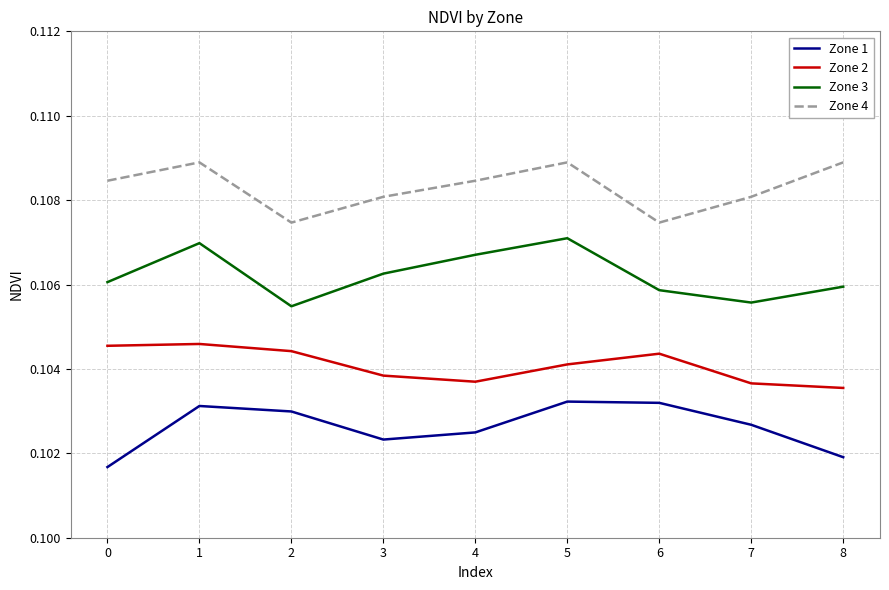

Is it true that Zone 1 equals 0.2 at 0?

False